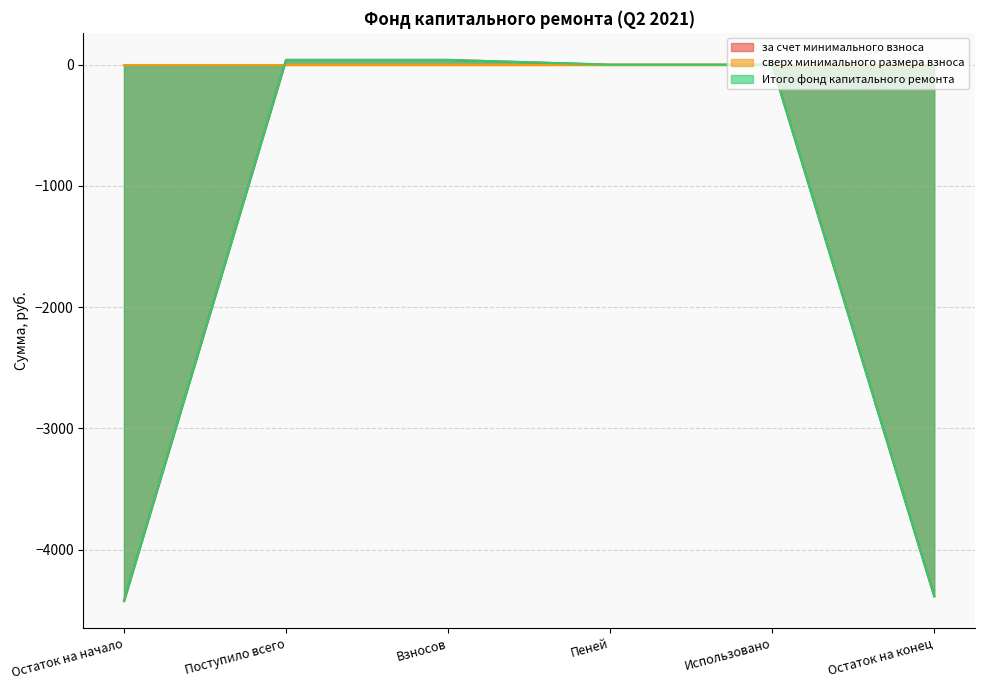

How many categories are shown in the chart?

6